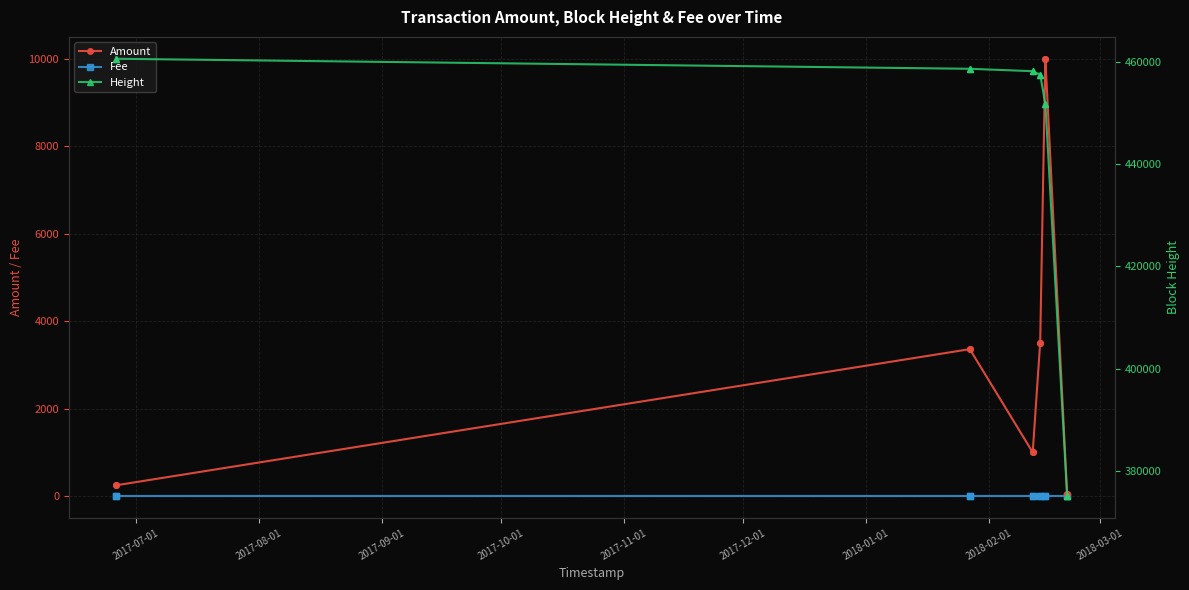

What is the sum of all Height values?

5324010